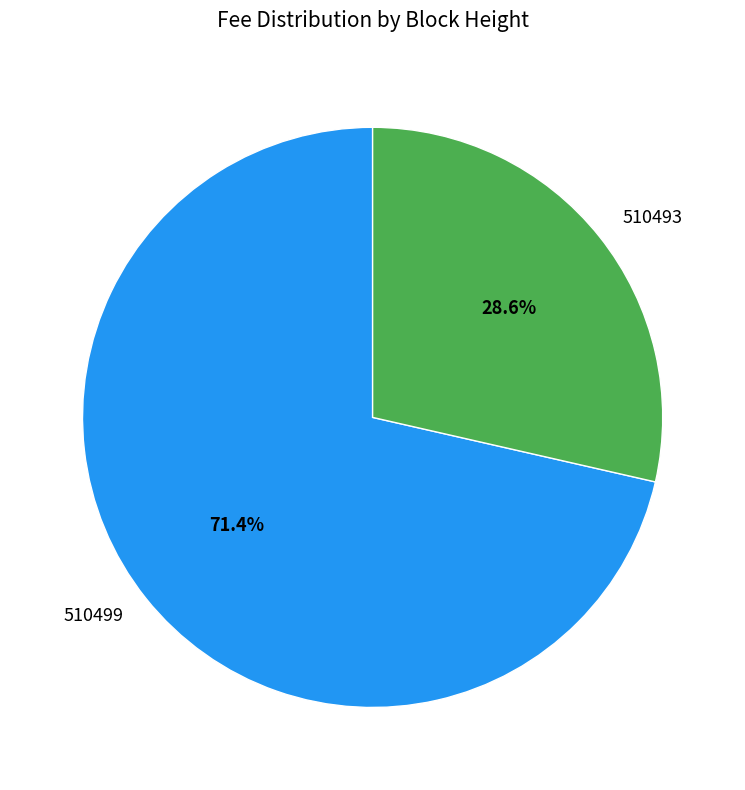

Do 510499 and 510493 together represent more than half of the pie?

Yes